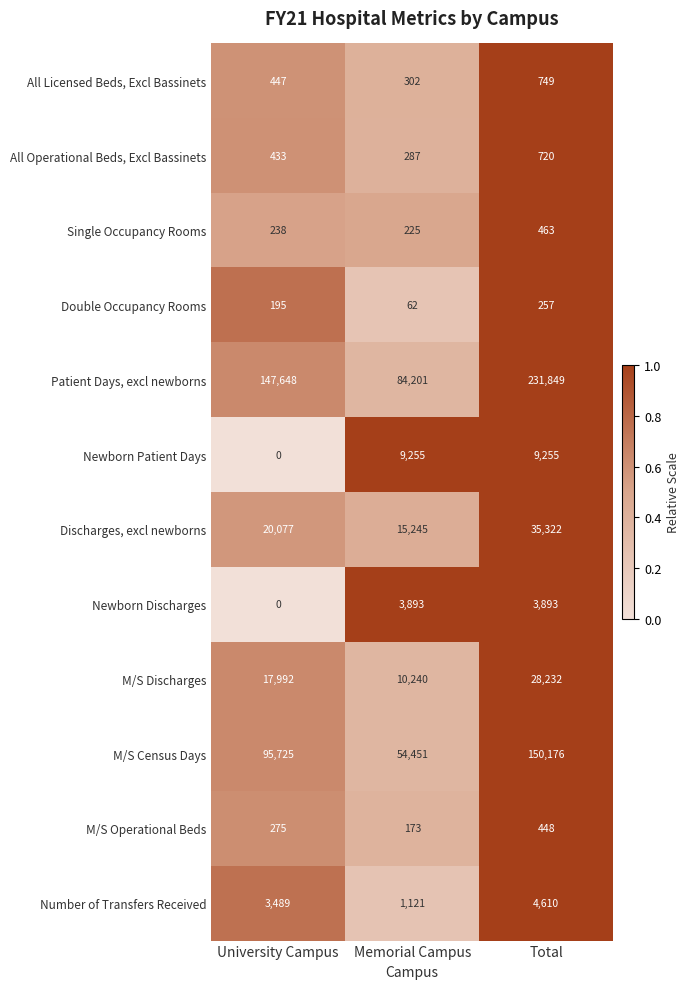

Which series changed the most between Memorial Campus and Total?

Patient Days, excl newborns